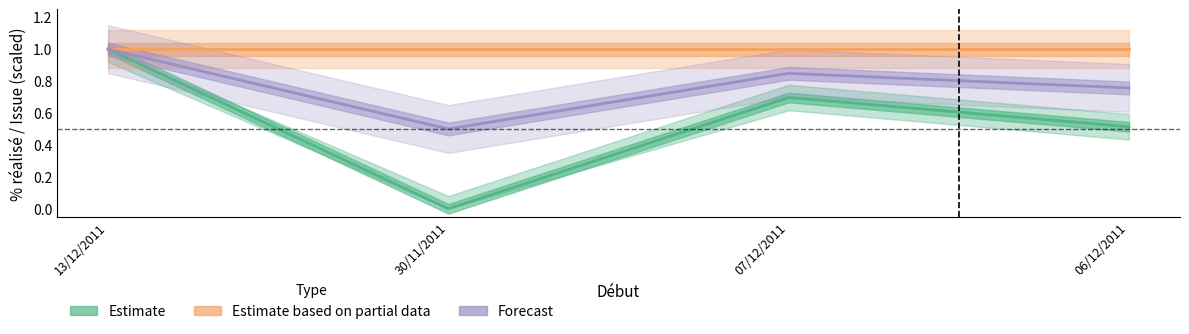

What is the average value of the Estimate based on partial data series?

1.0